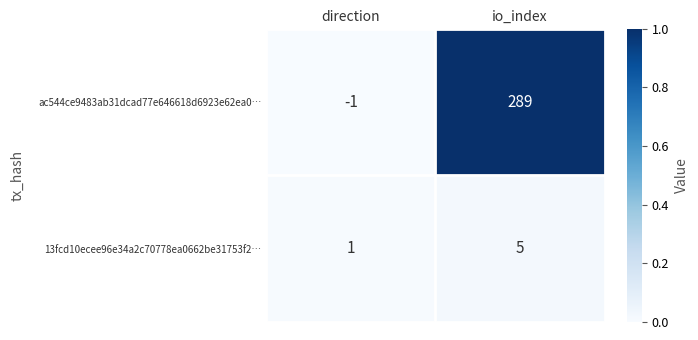

Rank the series by their maximum value, from highest to lowest.

ac544ce9483ab31dcad77e646618d6923e62ea0…, 13fcd10ecee96e34a2c70778ea0662be31753f2…